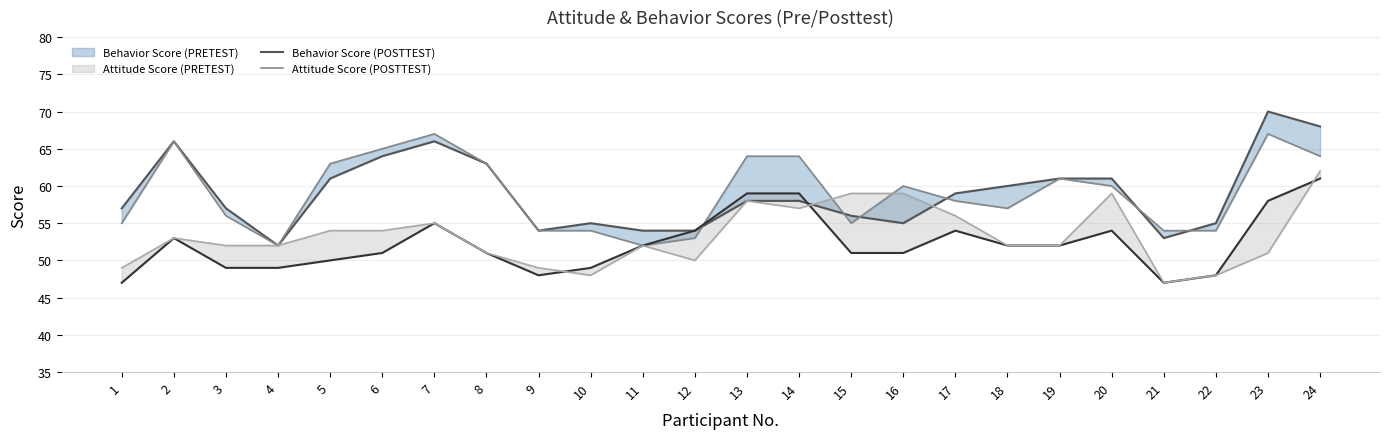

How many categories are shown in the chart?

24